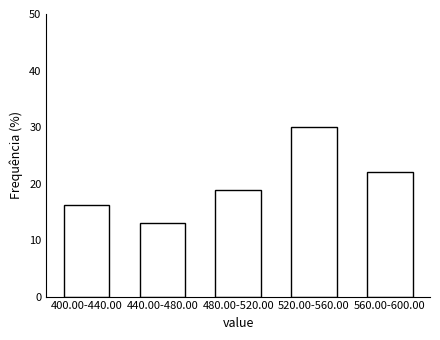

Reading right to left, transcribe all the data shown in this chart.

560.00-600.00=22.0	520.00-560.00=30.0	480.00-520.00=18.8	440.00-480.00=13.0	400.00-440.00=16.1